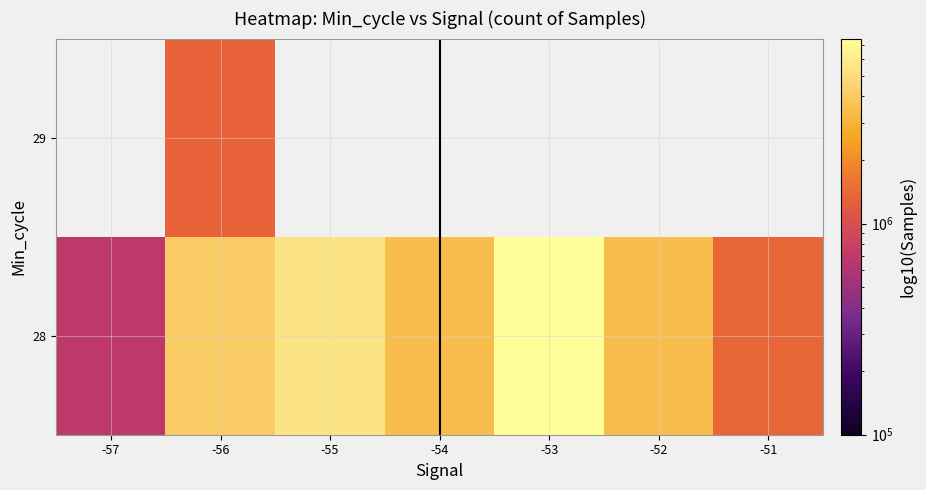

Rank the series at -56 from lowest to highest value.

29, 28